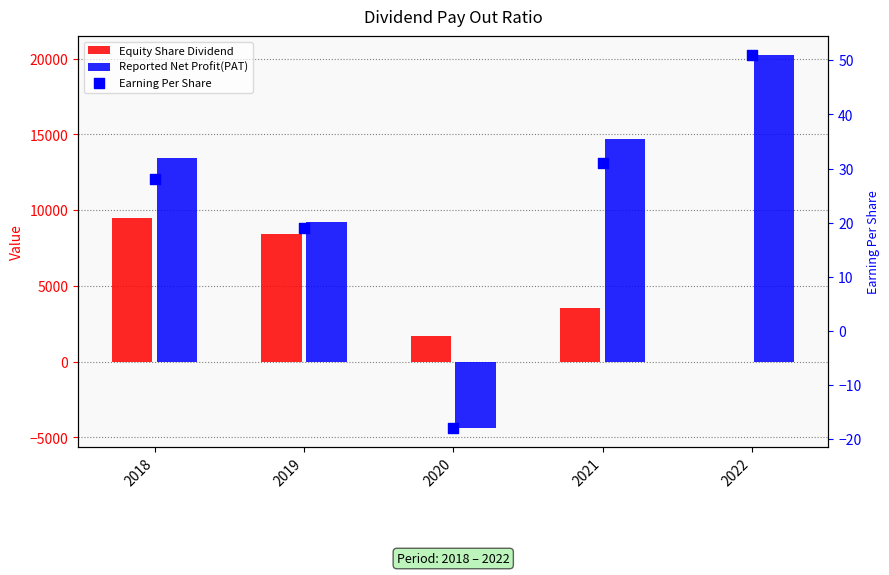

What are all the series names shown in the legend?

Equity Share Dividend, Reported Net Profit(PAT), Earning Per Share